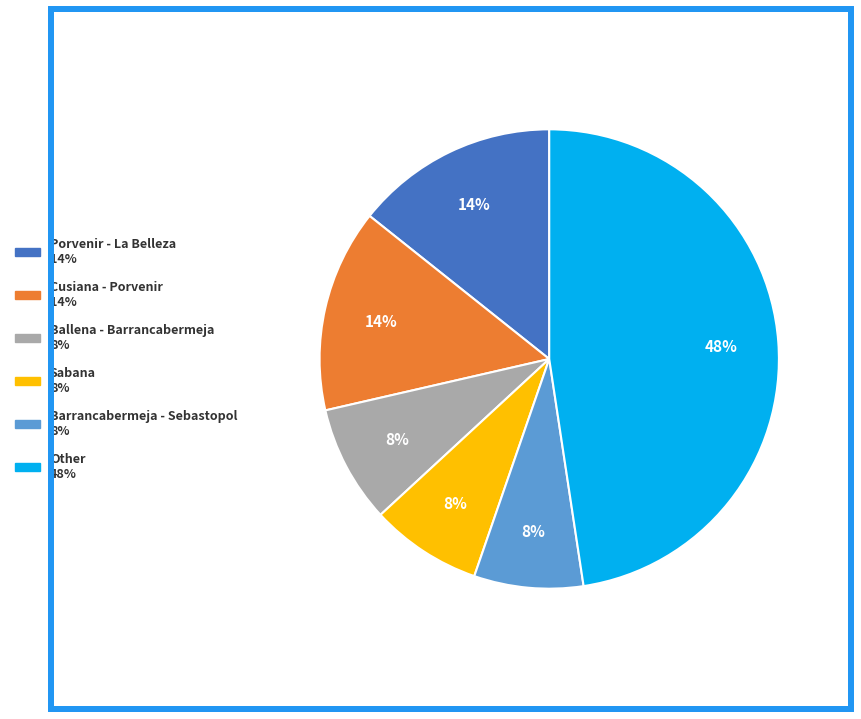

To the nearest percent, what is the difference between the largest and smallest slice percentages?

40%